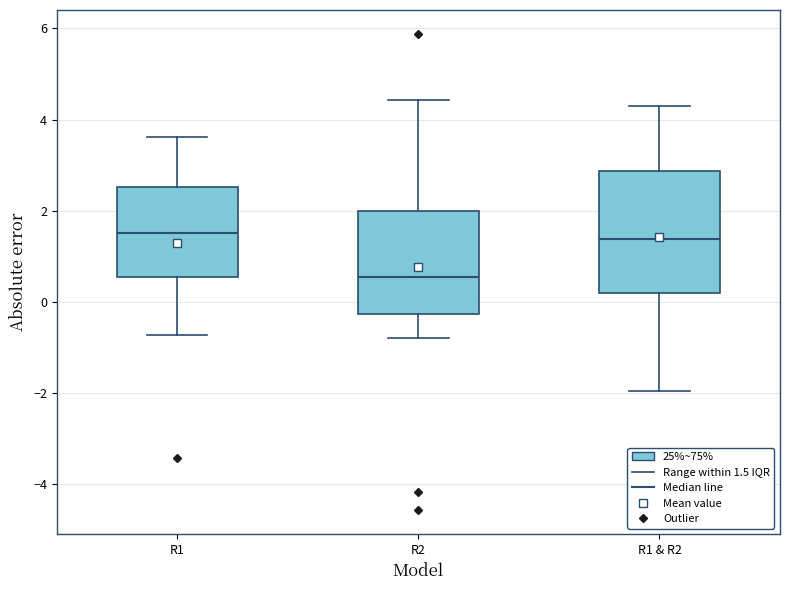

Reading left to right, transcribe this box plot: for each box, give where its median line is, the range the box spans, and where its two whiskers end, as read against the y-axis. The values are not printed on the chart, so give them approximately, as read against the axis.

R1: median 1.6, box 0.6 to 2.6, whiskers -0.8 to 3.6
R2: median 0.6, box -0.2 to 2.0, whiskers -0.8 to 4.4
R1 & R2: median 1.4, box 0.2 to 2.8, whiskers -2.0 to 4.2